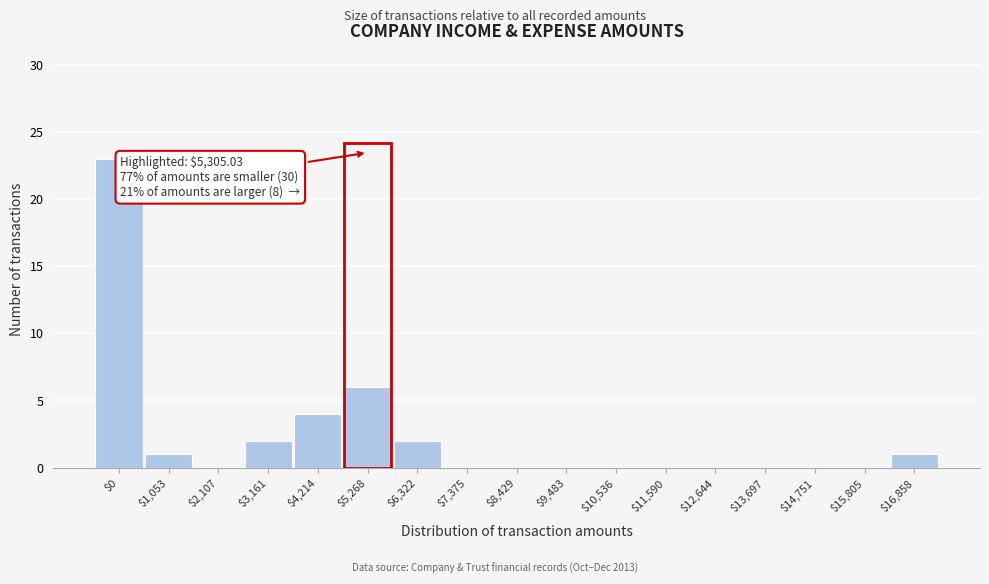

True or false: the data shows 1 at $4,214.

False